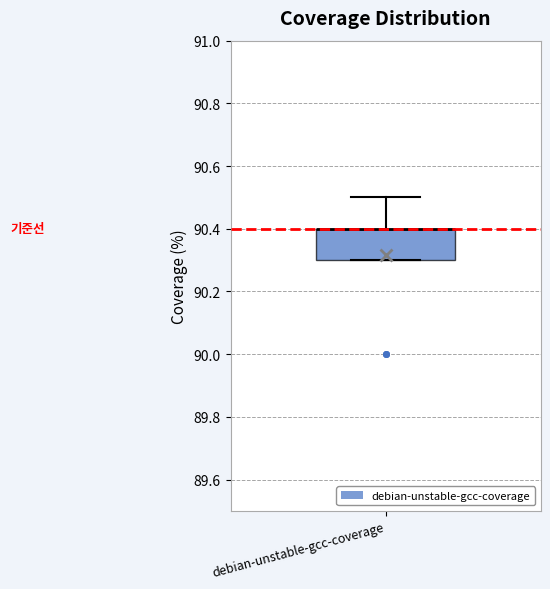

Where is the lower edge of the box for debian-unstable-gcc-coverage on the y-axis? The values are not printed on the chart, so give them approximately, as read against the axis.

90.3